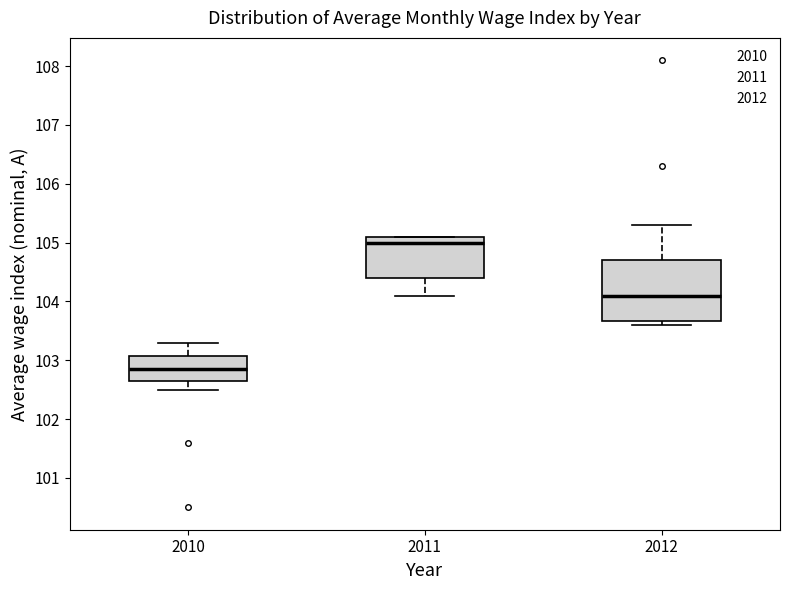

Reading left to right, read every box against the y-axis: the position of its median line, the range the box covers, and the ends of its whiskers. The values are not printed on the chart, so give them approximately, as read against the axis.

2010: median 102.9, box 102.7 to 103.1, whiskers 102.5 to 103.3
2011: median 105.0, box 104.4 to 105.1, whiskers 104.1 to 105.1
2012: median 104.1, box 103.7 to 104.7, whiskers 103.6 to 105.3